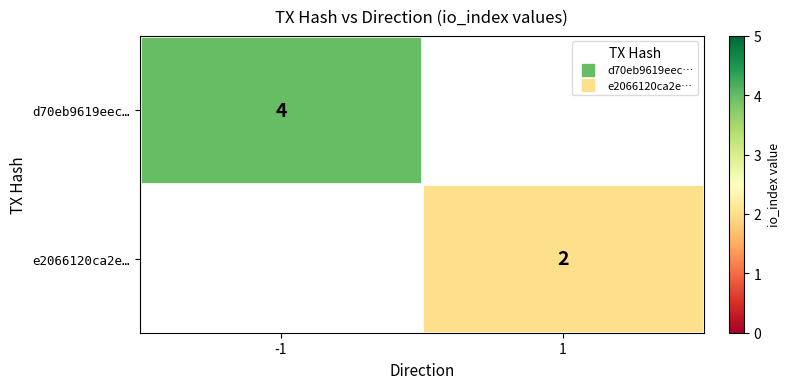

How many values in d70eb9619eec… are above zero?

1